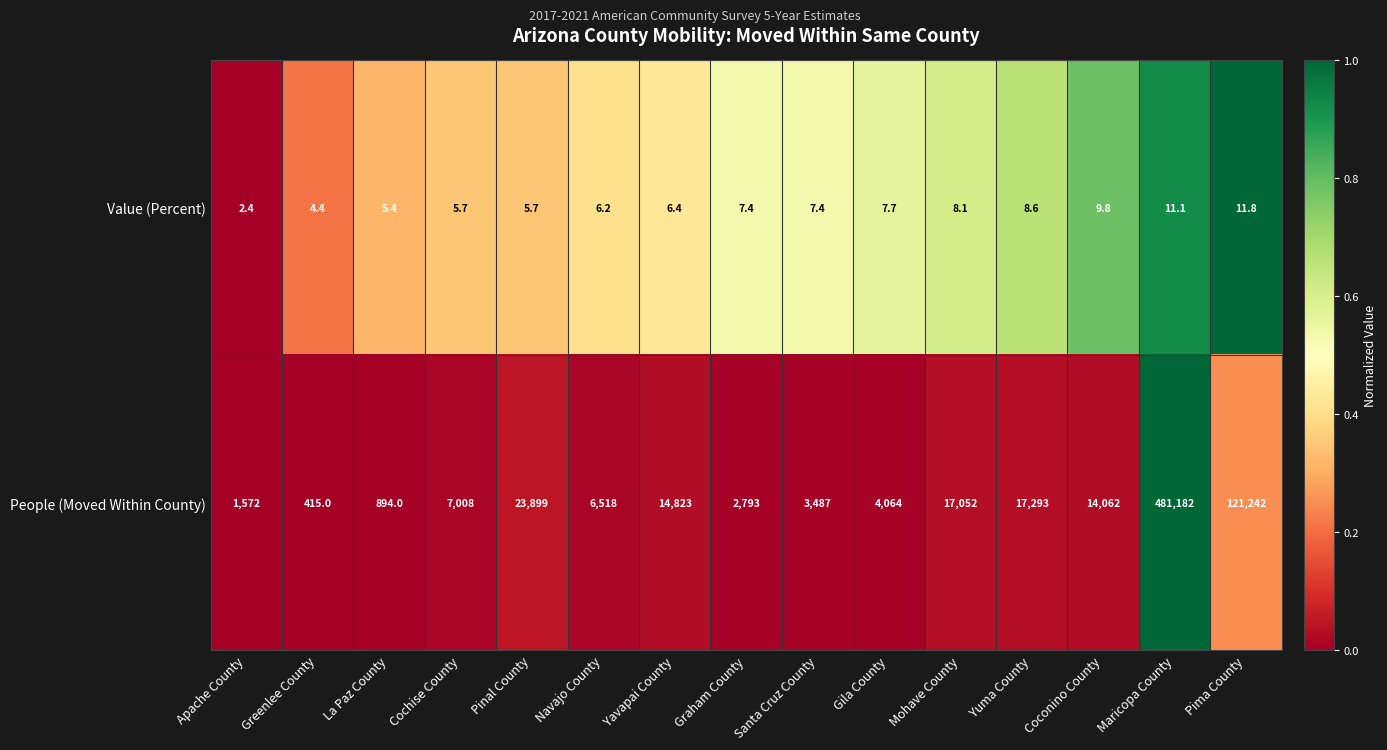

Count the number of categories in the chart.

15